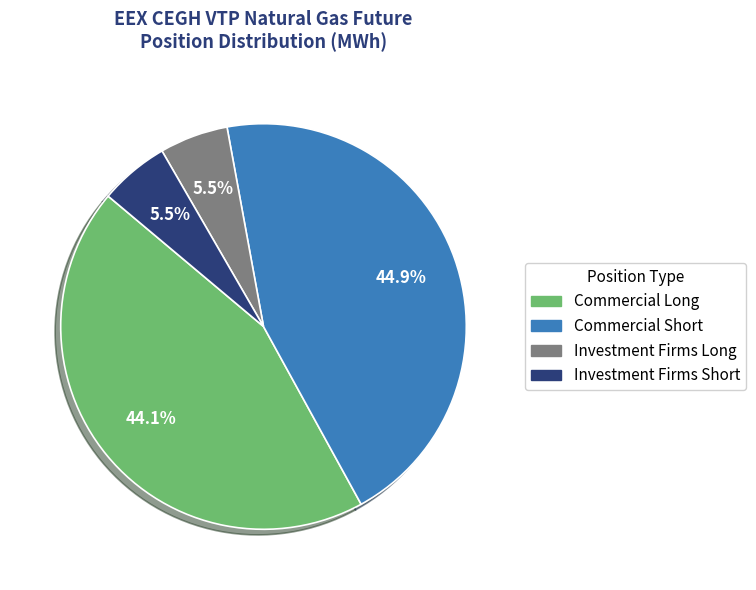

Which slice is the largest?

Commercial Short